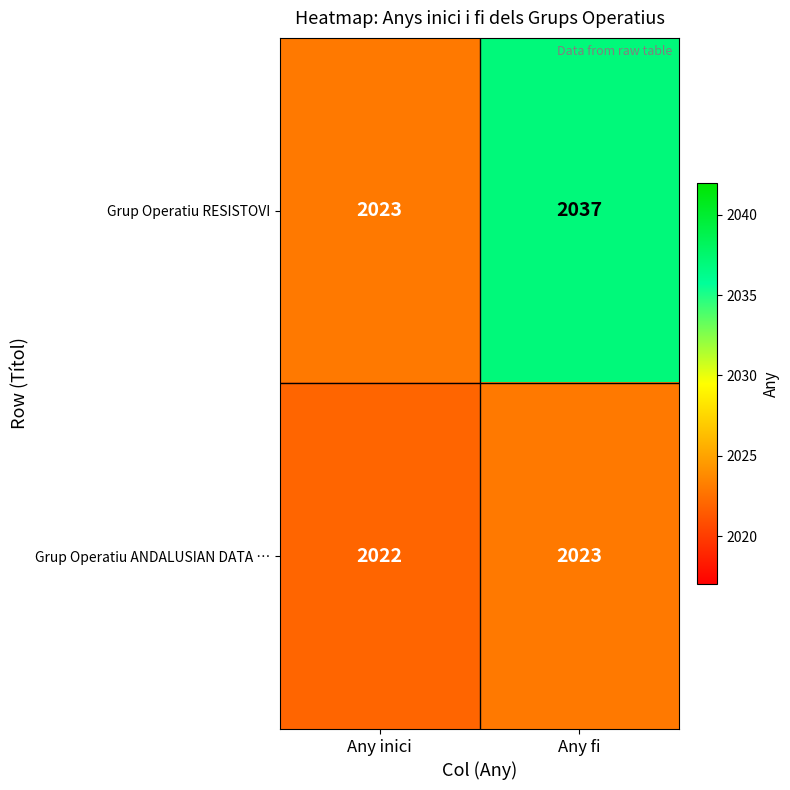

Reading left to right, list all the values displayed in this chart.

Grup Operatiu RESISTOVI: 2023	2037
Grup Operatiu ANDALUSIAN DATA …: 2022	2023